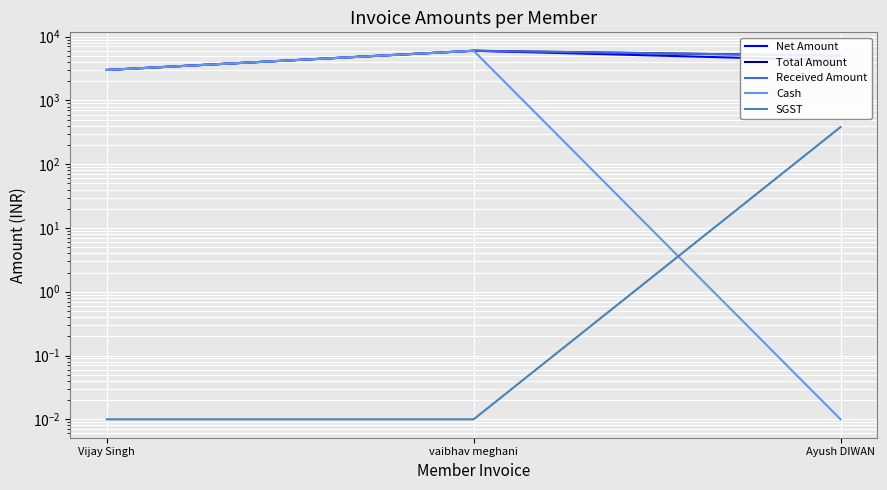

What is the approximate value of Received Amount at vaibhav meghani?

6000.0